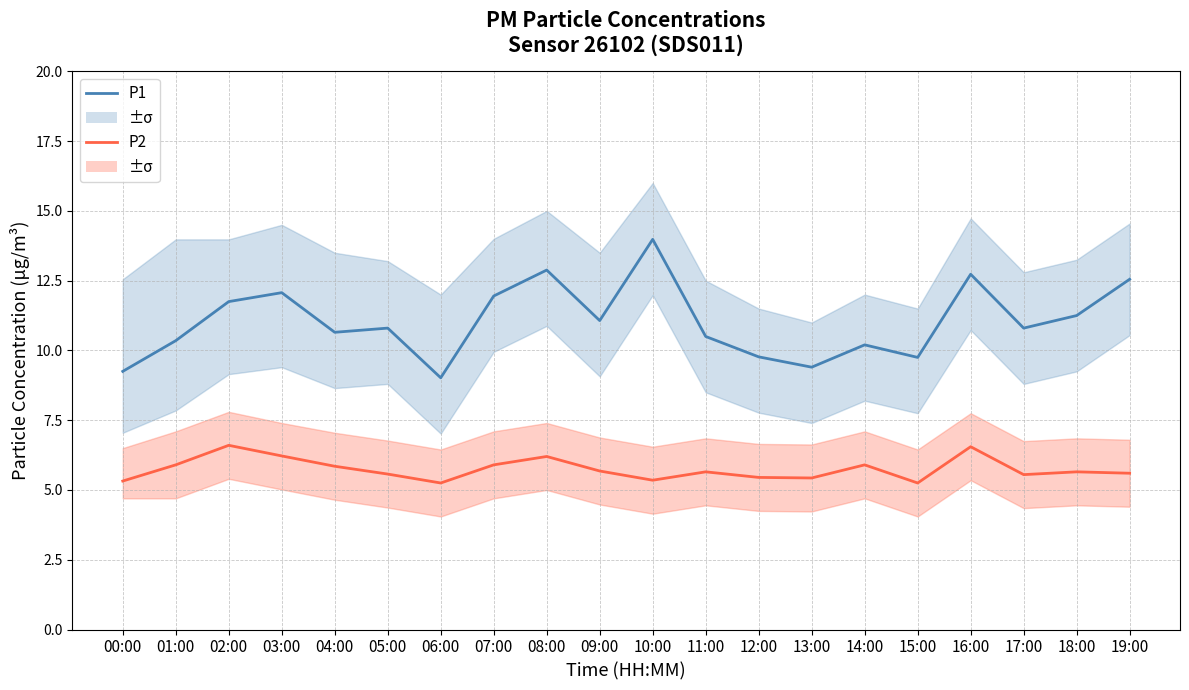

List the series in order of their peak value, highest first.

P1, P2